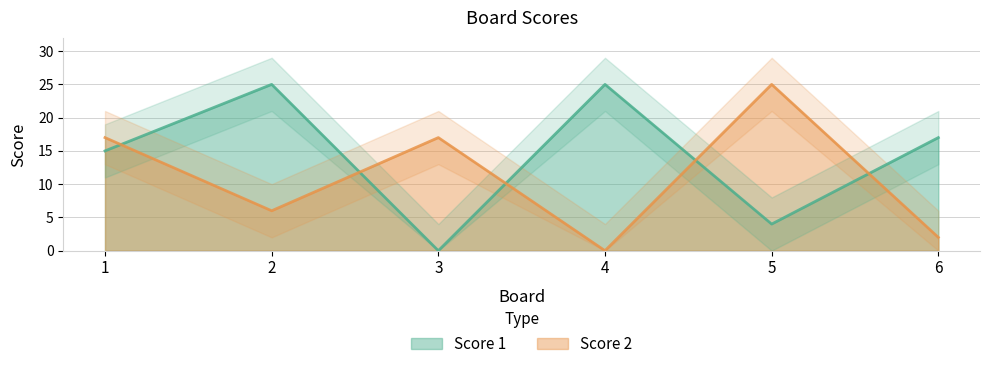

True or false: Score 1 has a value of -9 at 3.

False